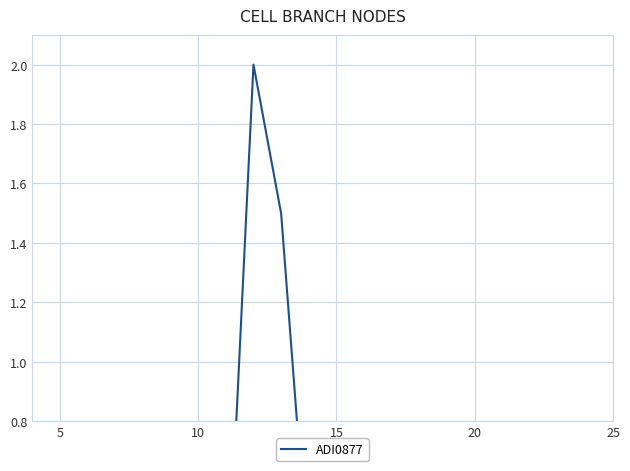

True or false: the data shows 0.0 at 15.

False